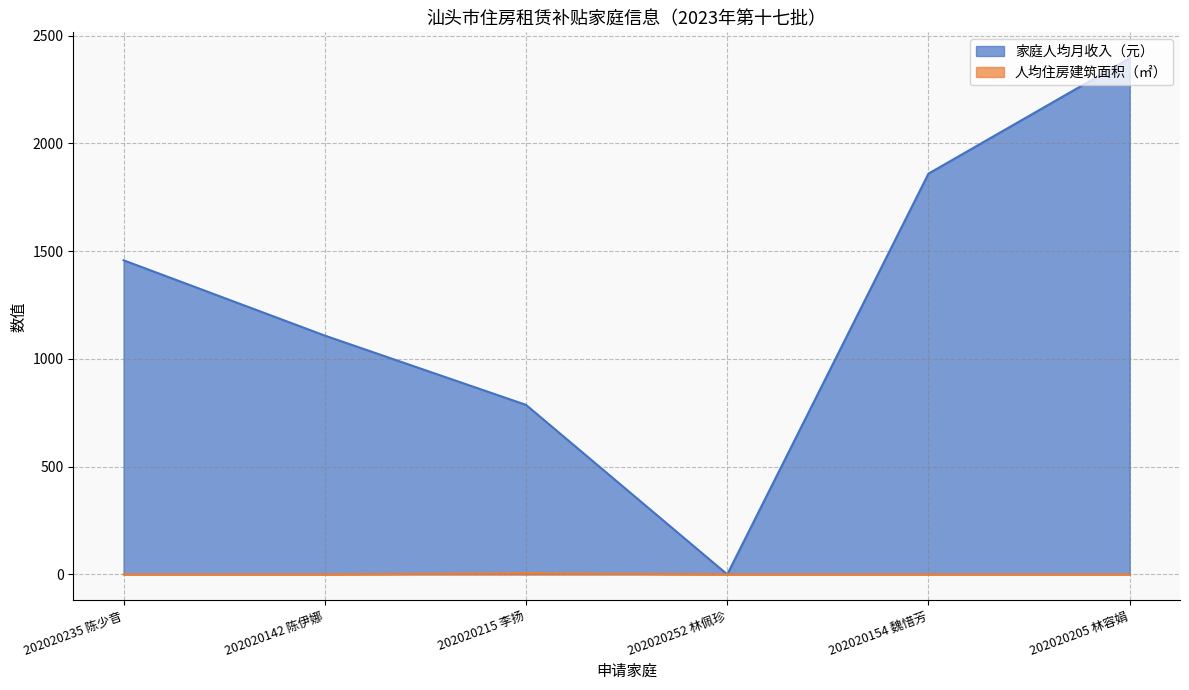

Is the value of 家庭人均月收入（元） at 202020205 林容娟 greater than the value of 人均住房建筑面积（㎡） at 202020215 李扬?

Yes